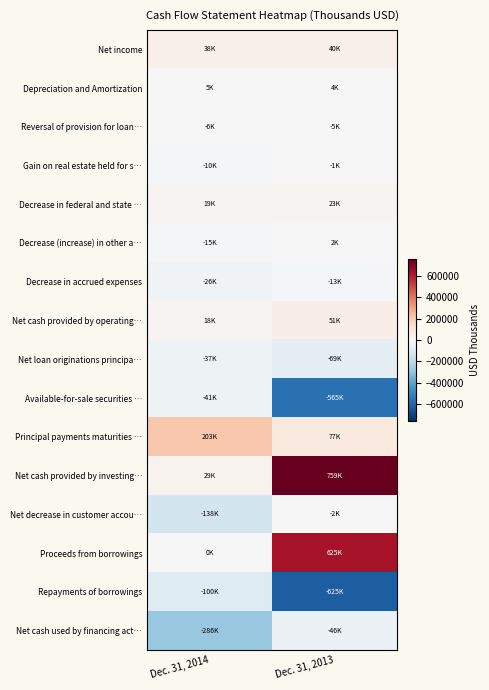

List the series in order of their peak value, highest first.

Net cash provided by investing…, Proceeds from borrowings, Principal payments maturities …, Net cash provided by operating…, Net income, Decrease in federal and state …, Depreciation and Amortization, Decrease (increase) in other a…, Gain on real estate held for s…, Net decrease in customer accou…, Reversal of provision for loan…, Decrease in accrued expenses, Net loan originations principa…, Available-for-sale securities …, Net cash used by financing act…, Repayments of borrowings